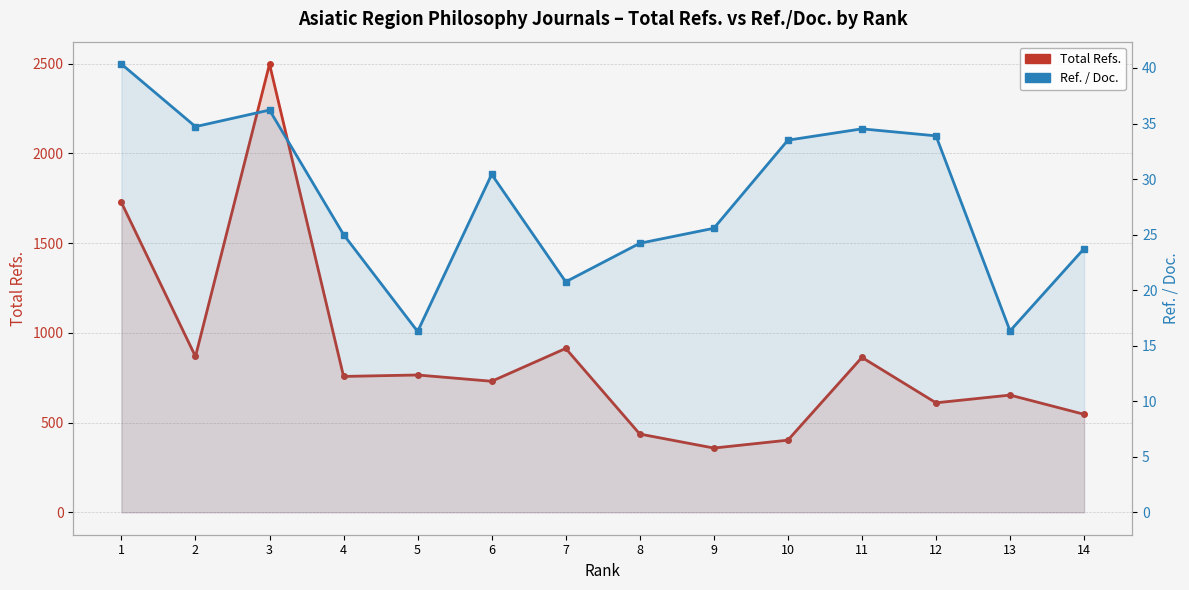

Which series has the largest total across all categories?

Total Refs.